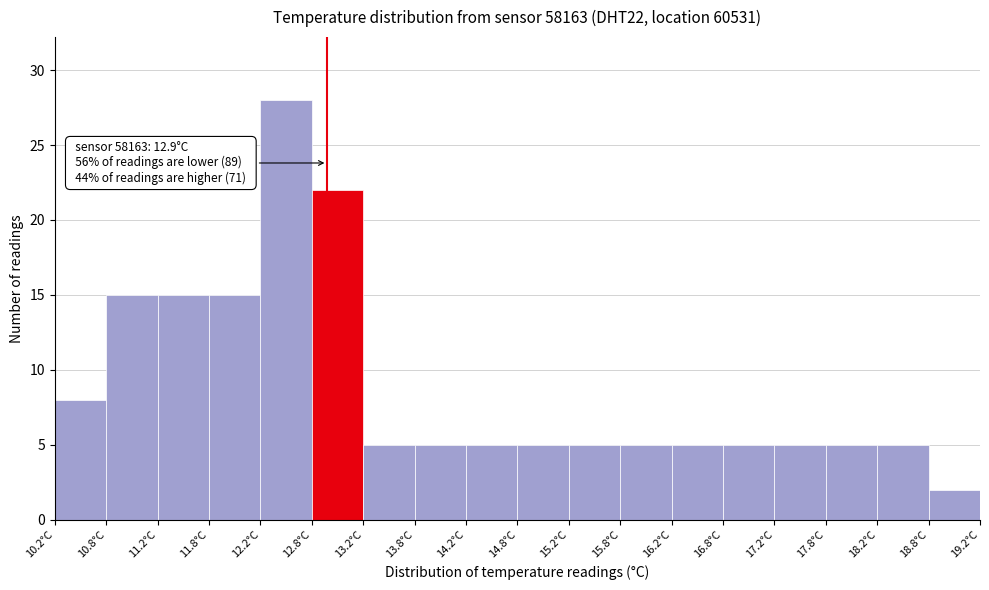

Which range on the x-axis has the tallest bar?

12.25 to 12.75